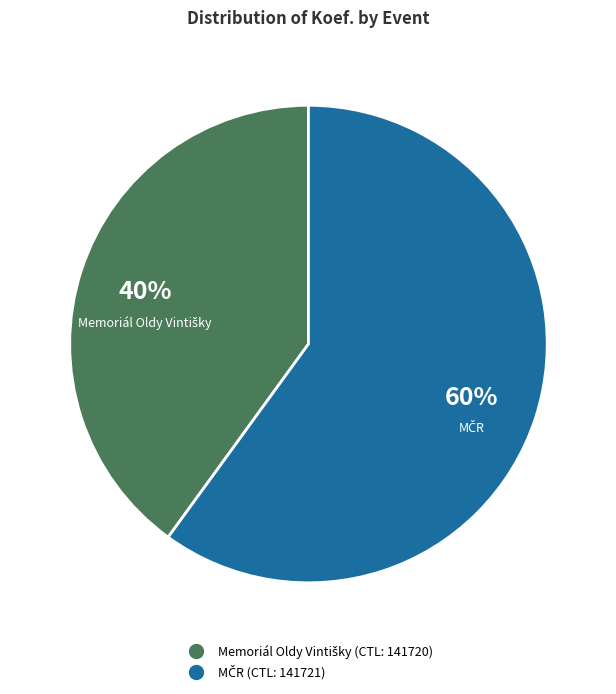

To the nearest percent, what is the average slice percentage?

50%